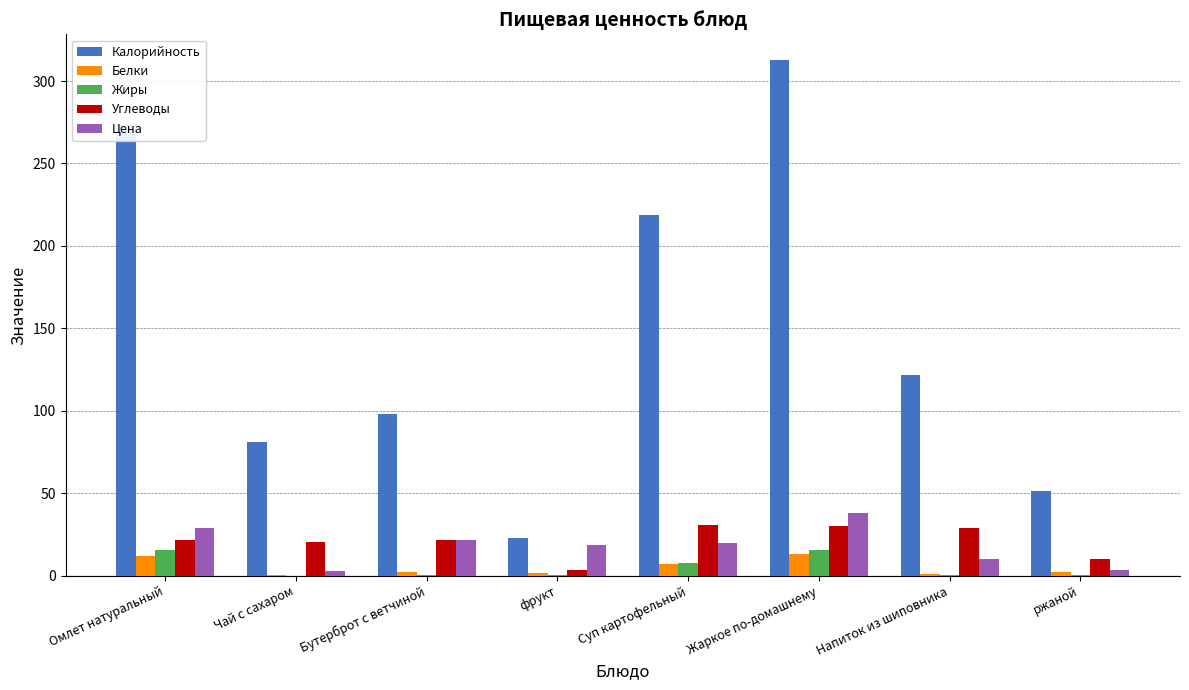

What is the sum of all Цена values?

143.1